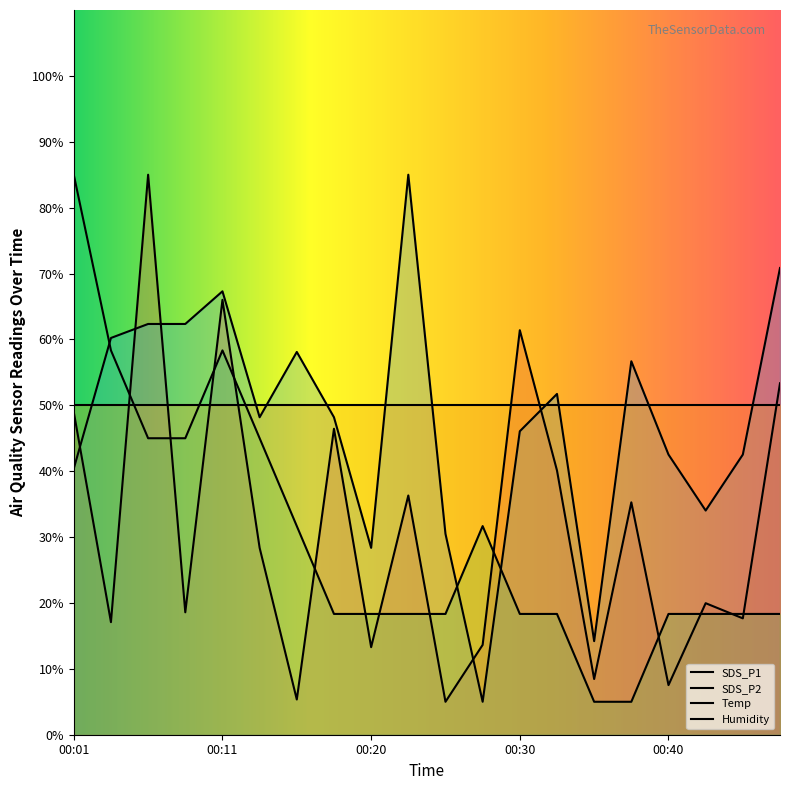

True or false: SDS_P1 and Temp cross at least once.

True